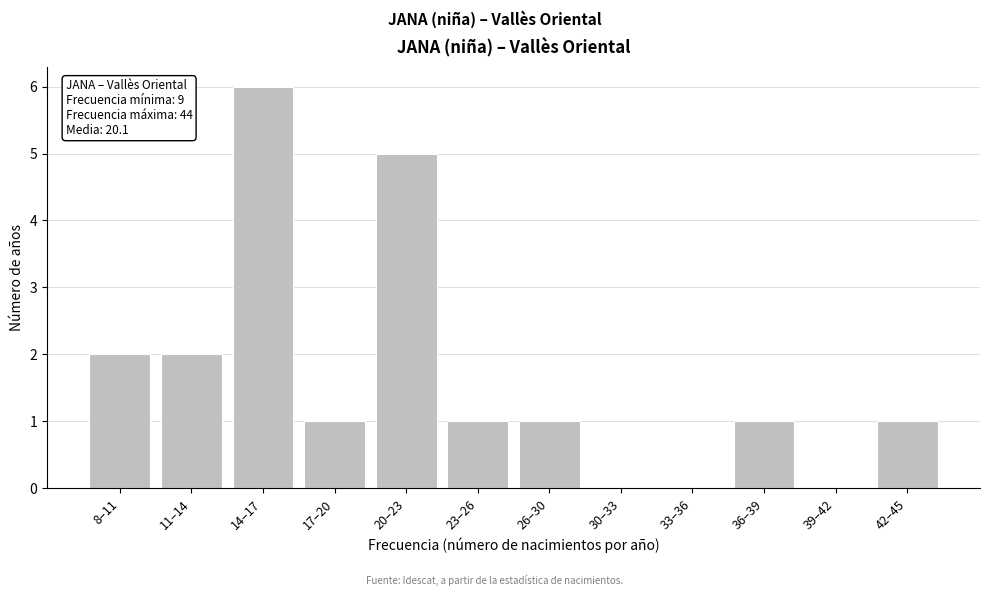

Reading left to right, list all the values displayed in this chart.

8–11=2	11–14=2	14–17=6	17–20=1	20–23=5	23–26=1	26–30=1	30–33=0	33–36=0	36–39=1	39–42=0	42–45=1